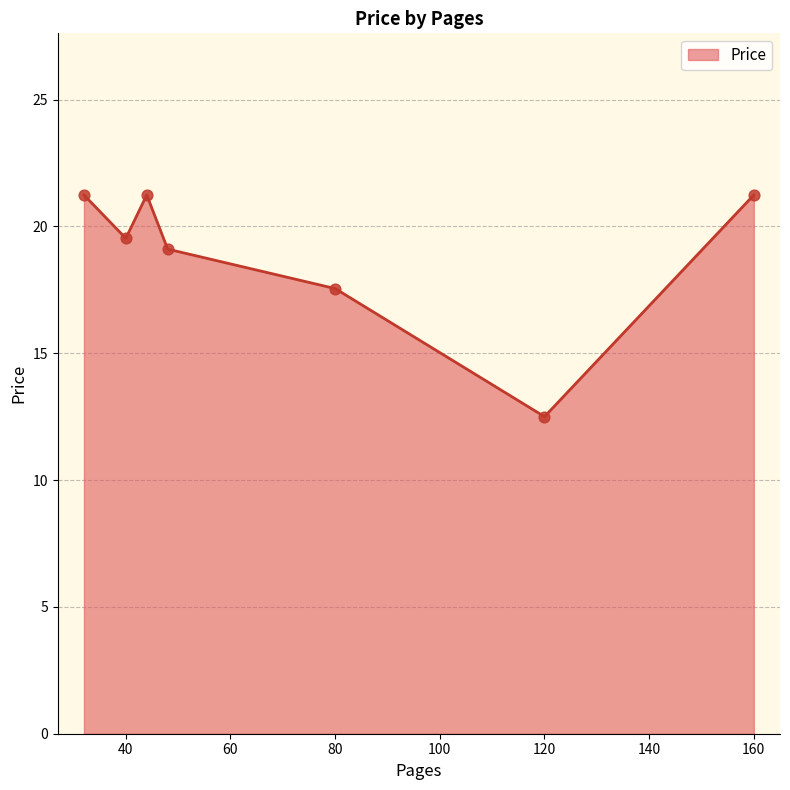

What is the sum of all values?

132.4